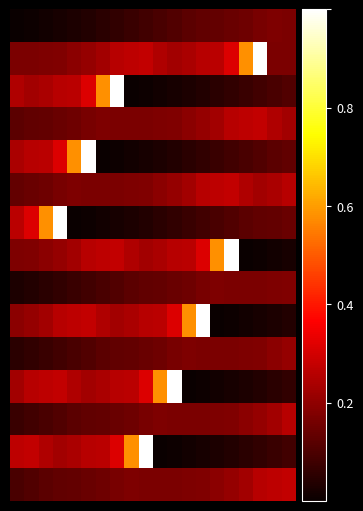

How many series are shown in this chart?

15